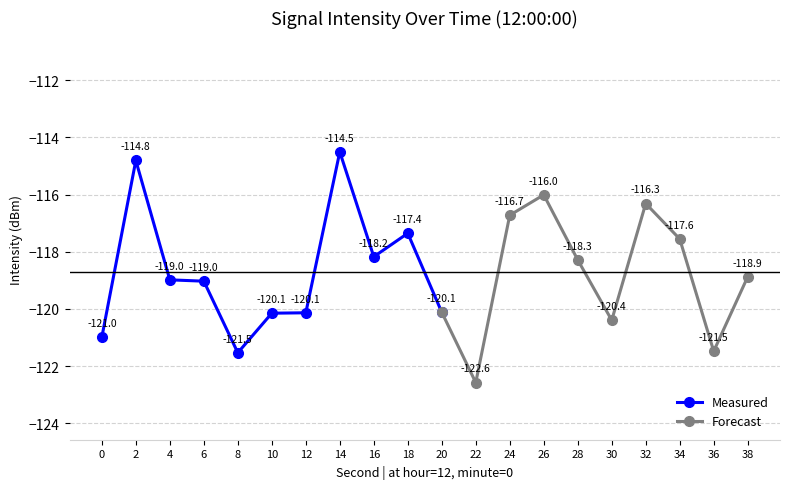

The value at 22 is -122.6. True or false?

True